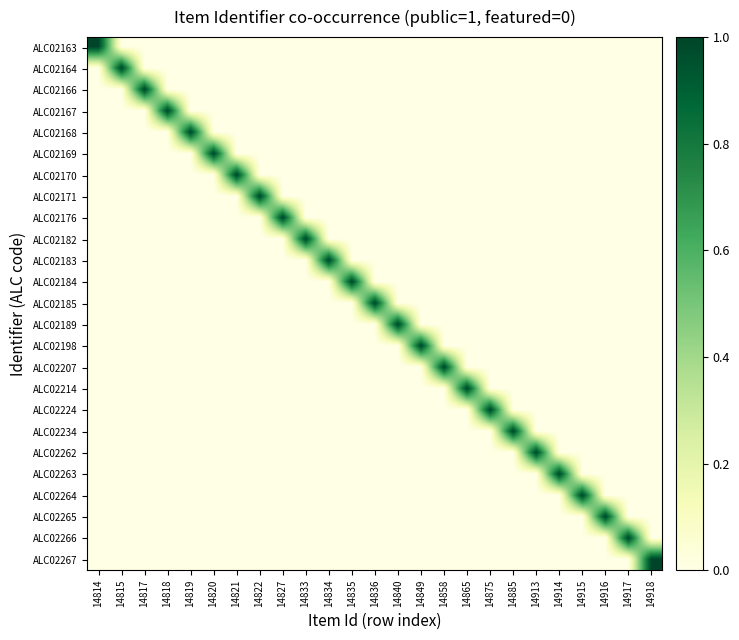

What is the greatest value displayed?

1